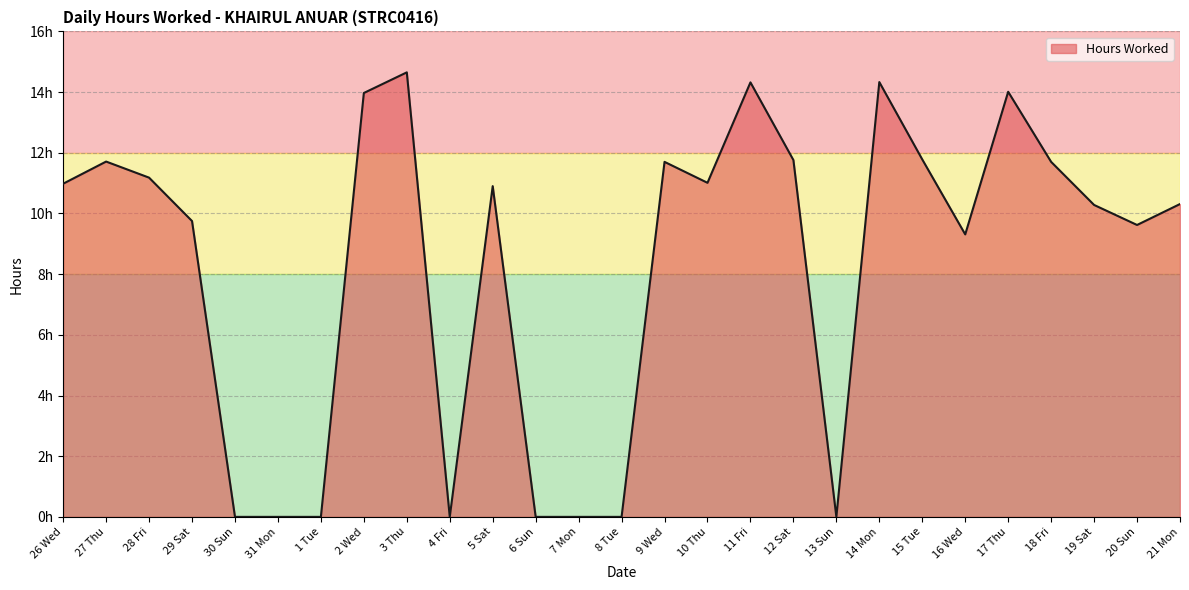

Is it true that the value at 19 Sat is 5.8?

False